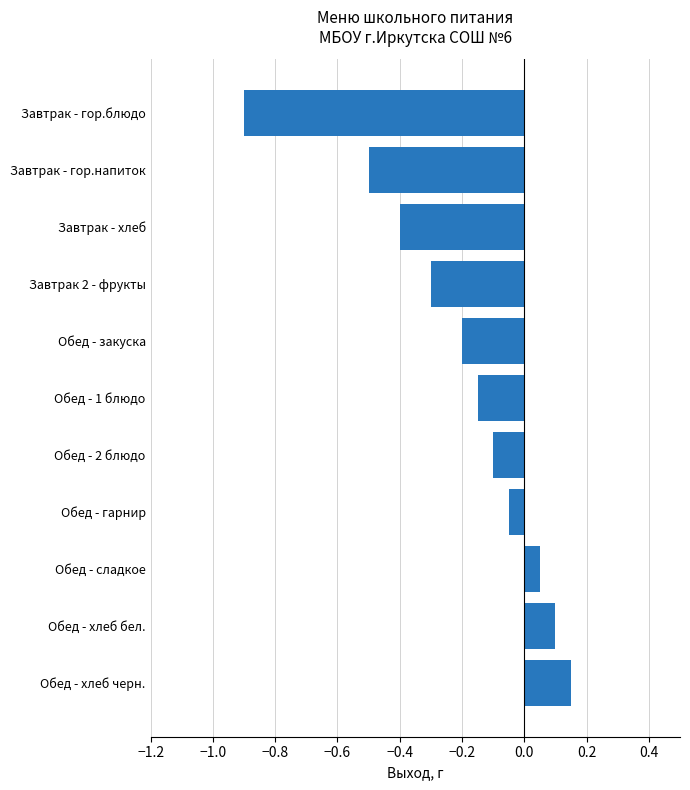

Rank the categories by value from lowest to highest.

Завтрак - гор.блюдо, Завтрак - гор.напиток, Завтрак - хлеб, Завтрак 2 - фрукты, Обед - закуска, Обед - 1 блюдо, Обед - 2 блюдо, Обед - гарнир, Обед - сладкое, Обед - хлеб бел., Обед - хлеб черн.